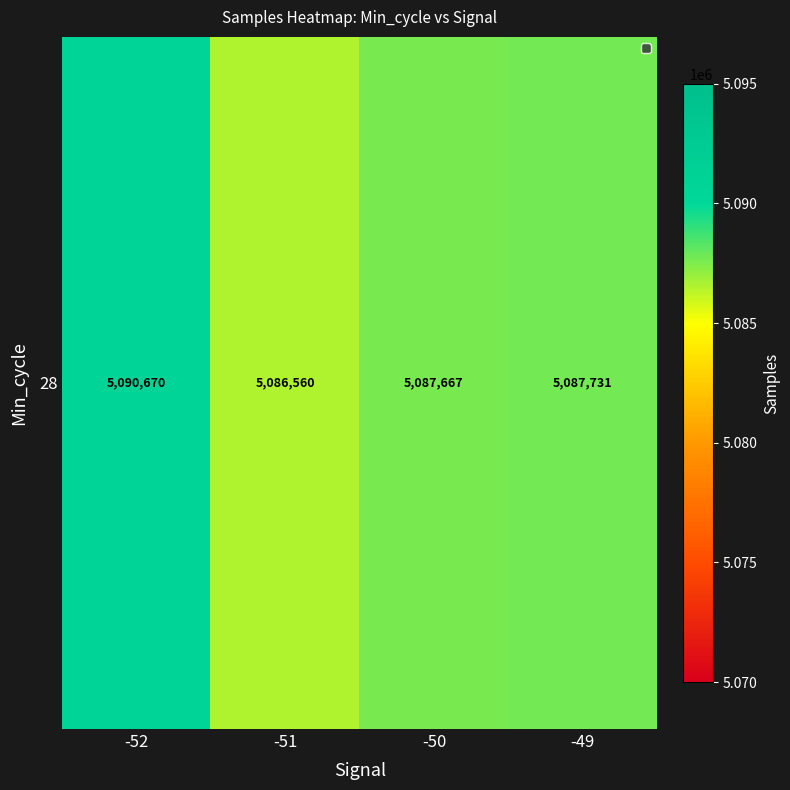

What is the difference between the maximum and minimum values?

4109.2